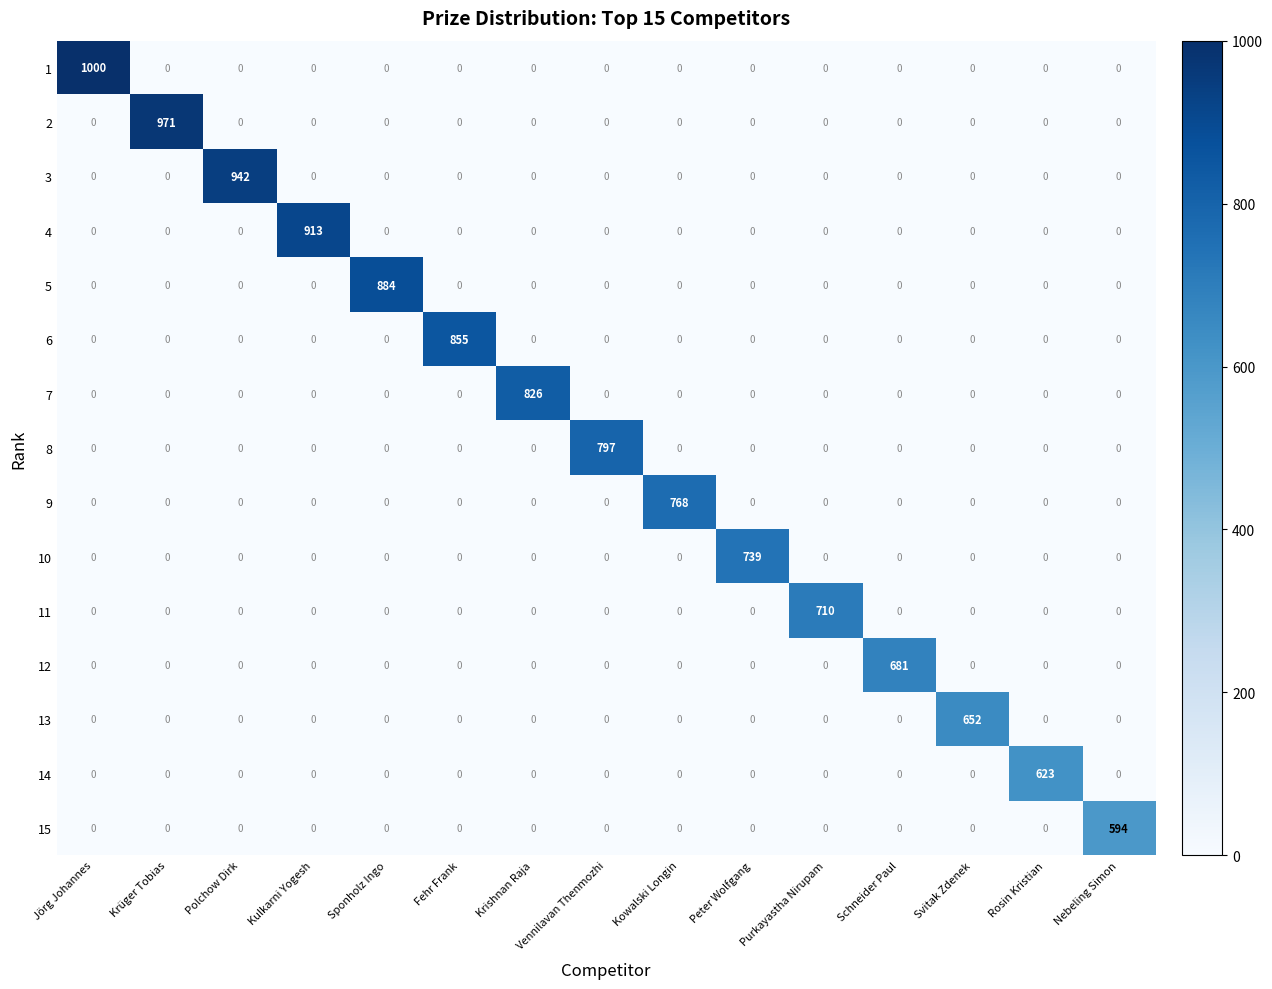

How many series are shown in this chart?

15